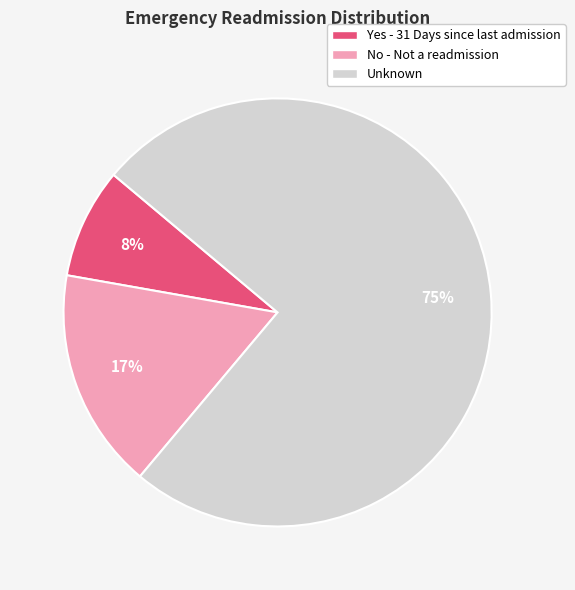

Is there any slice that represents more than half of the pie?

Yes